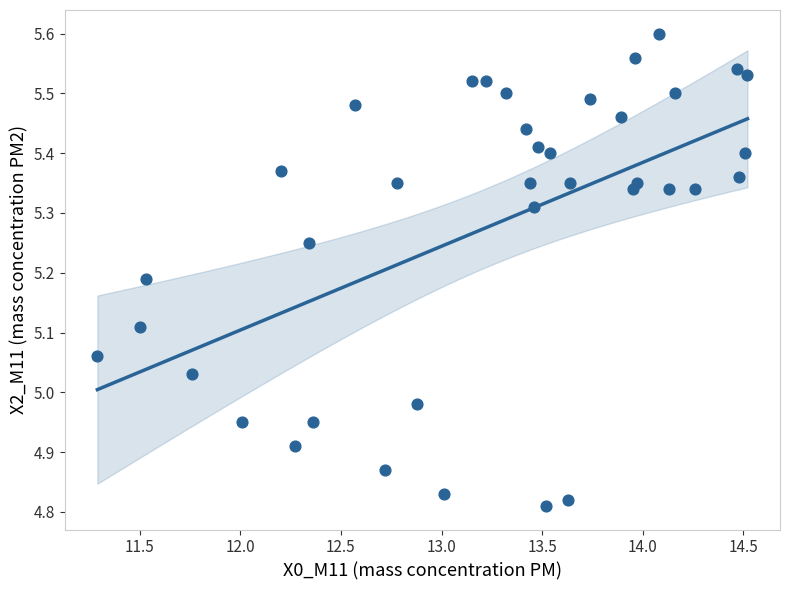

What is the range of Y values (max minus min)?

0.8